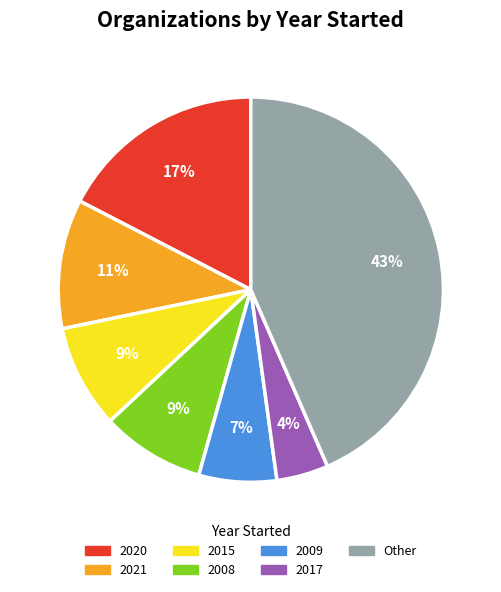

To the nearest percent, what is the average slice percentage?

14%